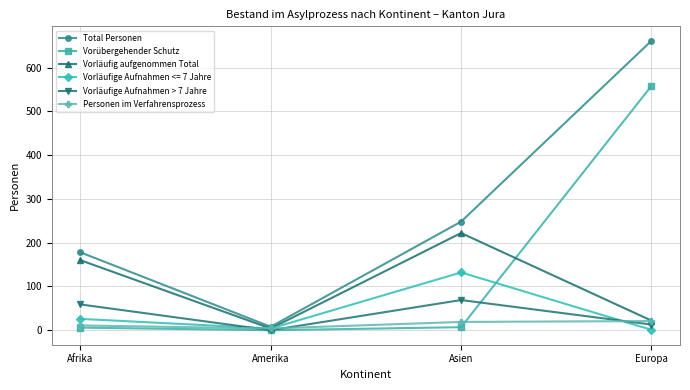

Is the value of Total Personen at Asien greater than the value of Personen im Verfahrensprozess at Asien?

Yes